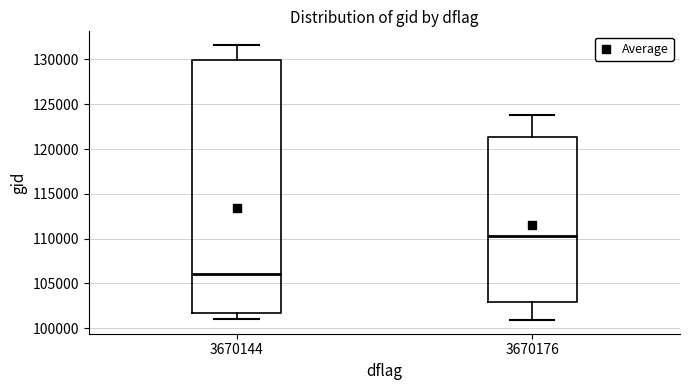

Where is the lower edge of the box at x = 3670176 on the y-axis? The values are not printed on the chart, so give them approximately, as read against the axis.

103000